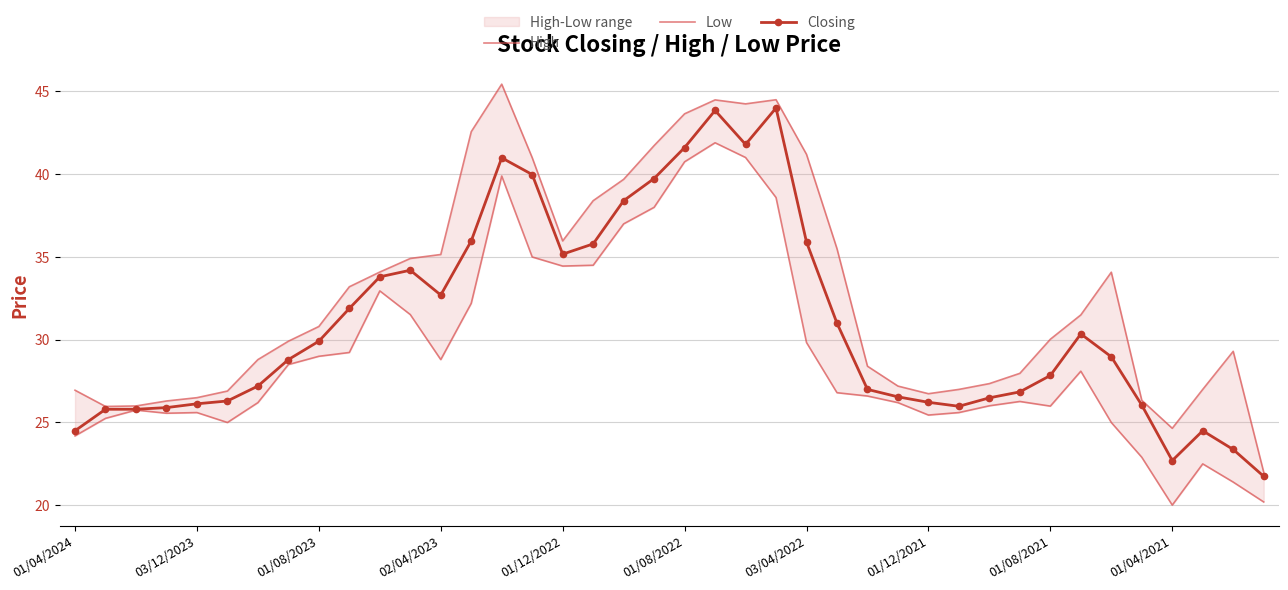

True or false: Closing has more than 2 interior local peaks.

True